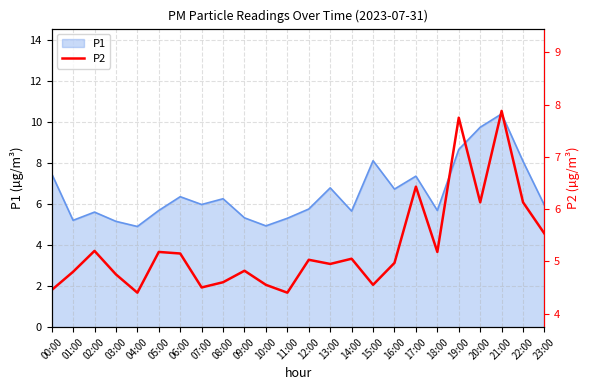

Is it true that the value at 07:00 is 2.7?

False